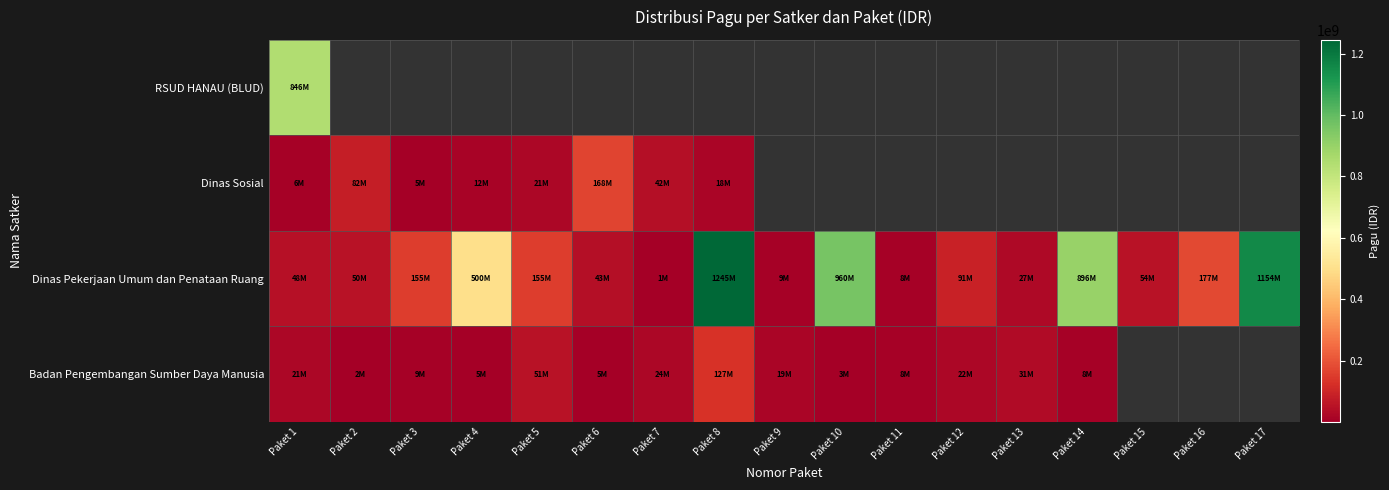

List the series in order of their peak value, highest first.

Dinas Pekerjaan Umum dan Penataan Ruang, RSUD HANAU (BLUD), Dinas Sosial, Badan Pengembangan Sumber Daya Manusia